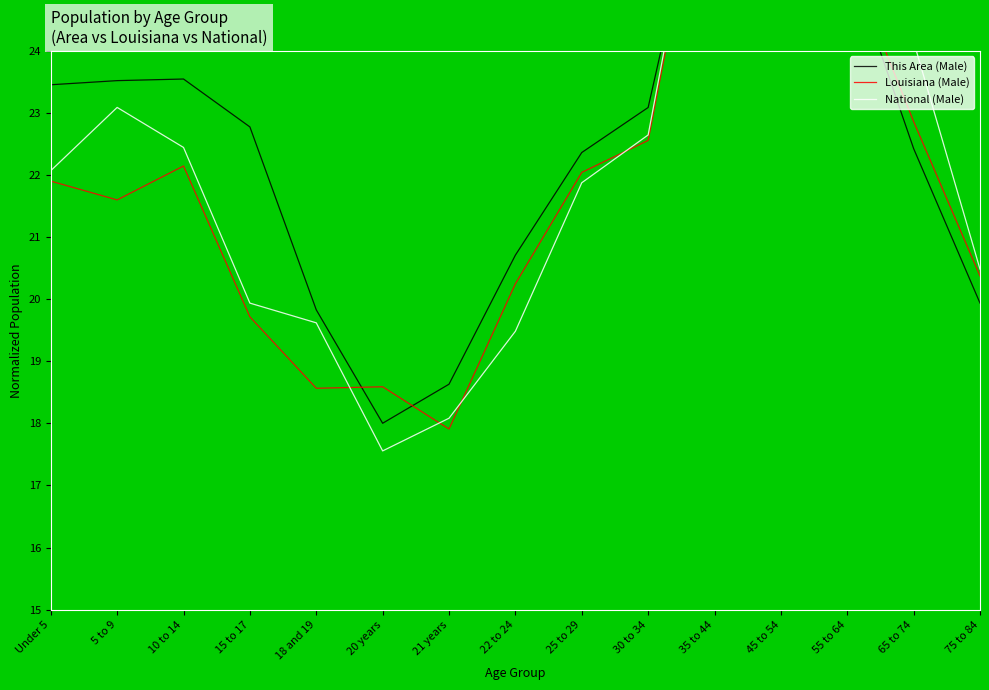

How many interior local valleys does the National (Male) series have?

1